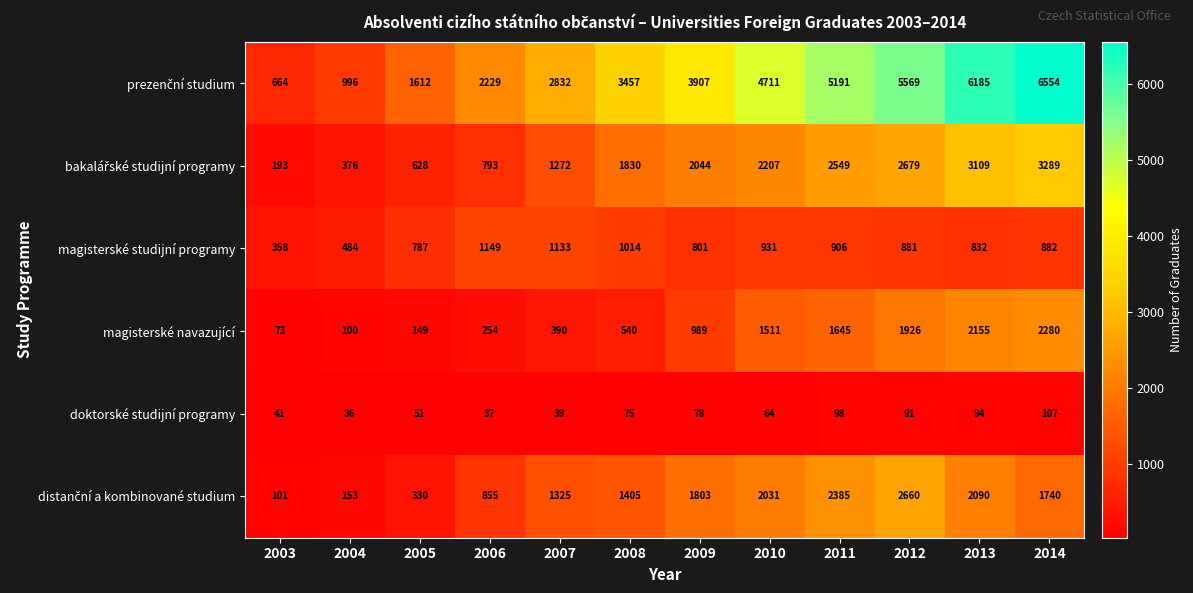

Where does the magisterské studijní programy series first go above 882?

2006